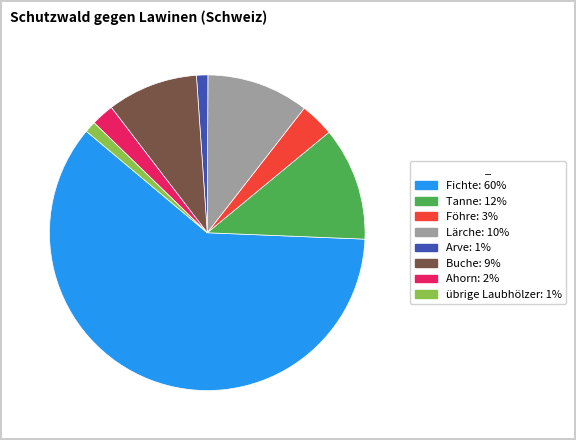

Does any single category account for the majority?

Yes